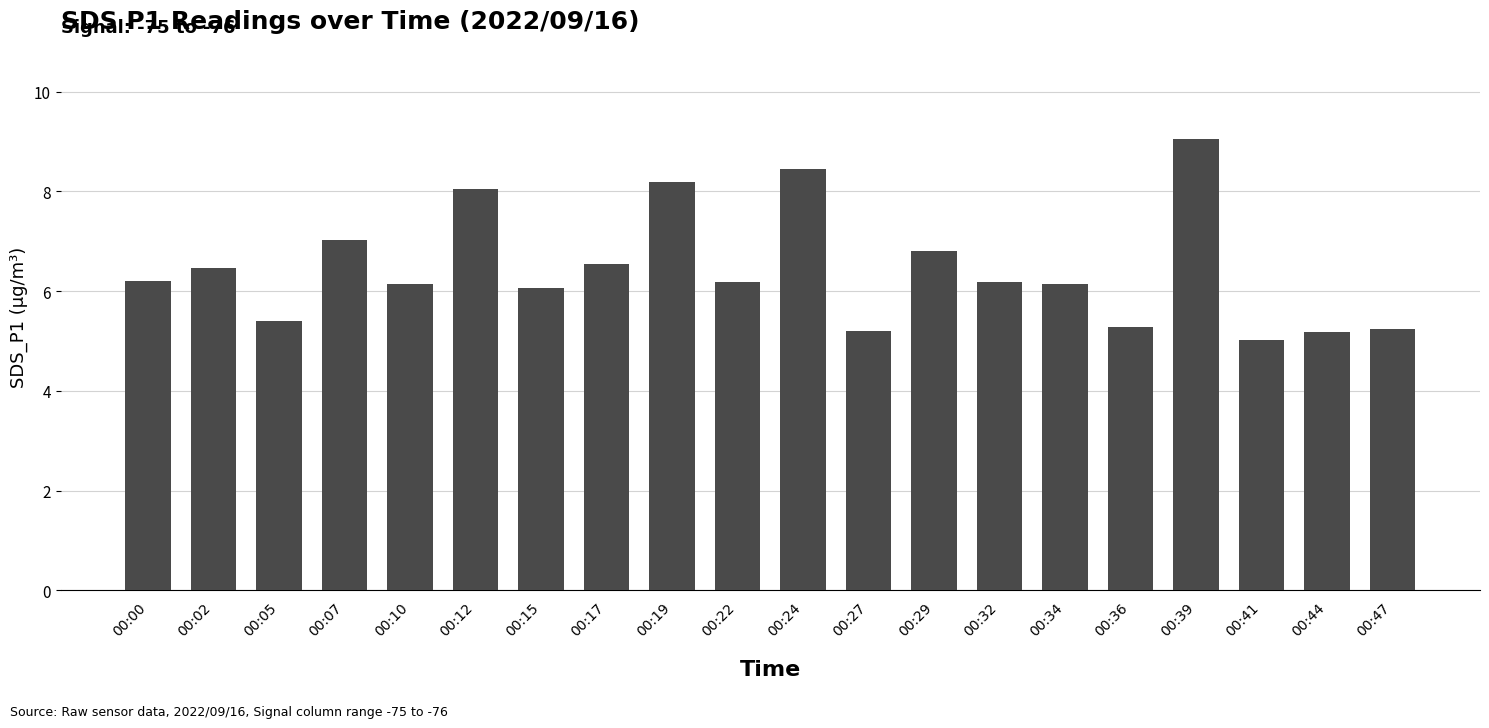

What is the difference between the values at 00:00 and 00:02?

0.3